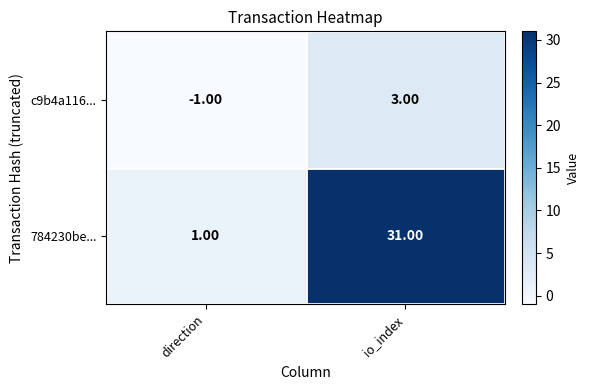

At how many categories does at least one series exceed 12?

1